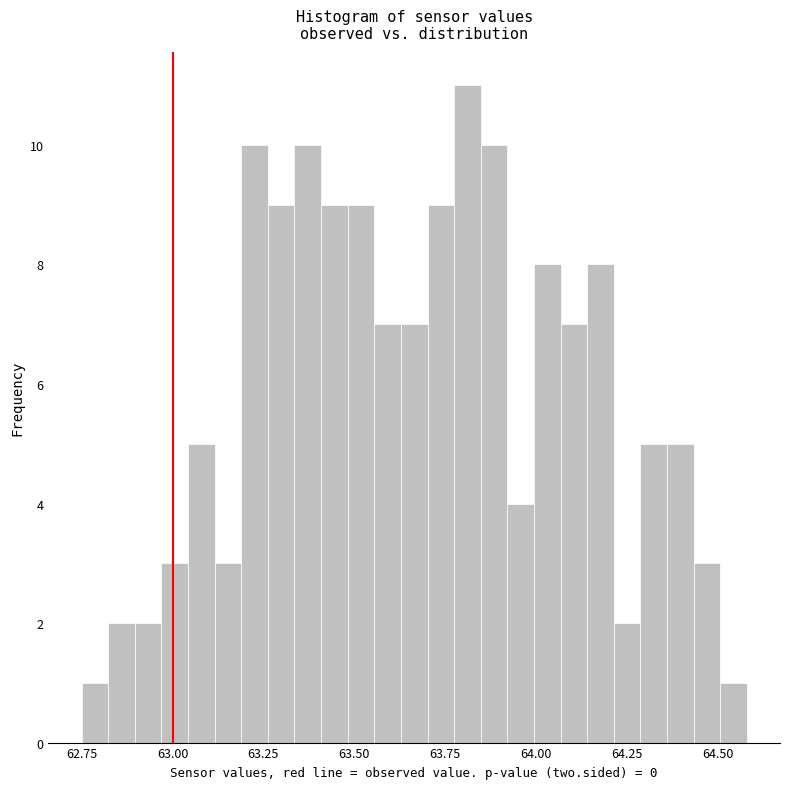

Around what value on the x-axis is the tallest bar? Give the approximate position of its centre, as read against the axis.

63.80